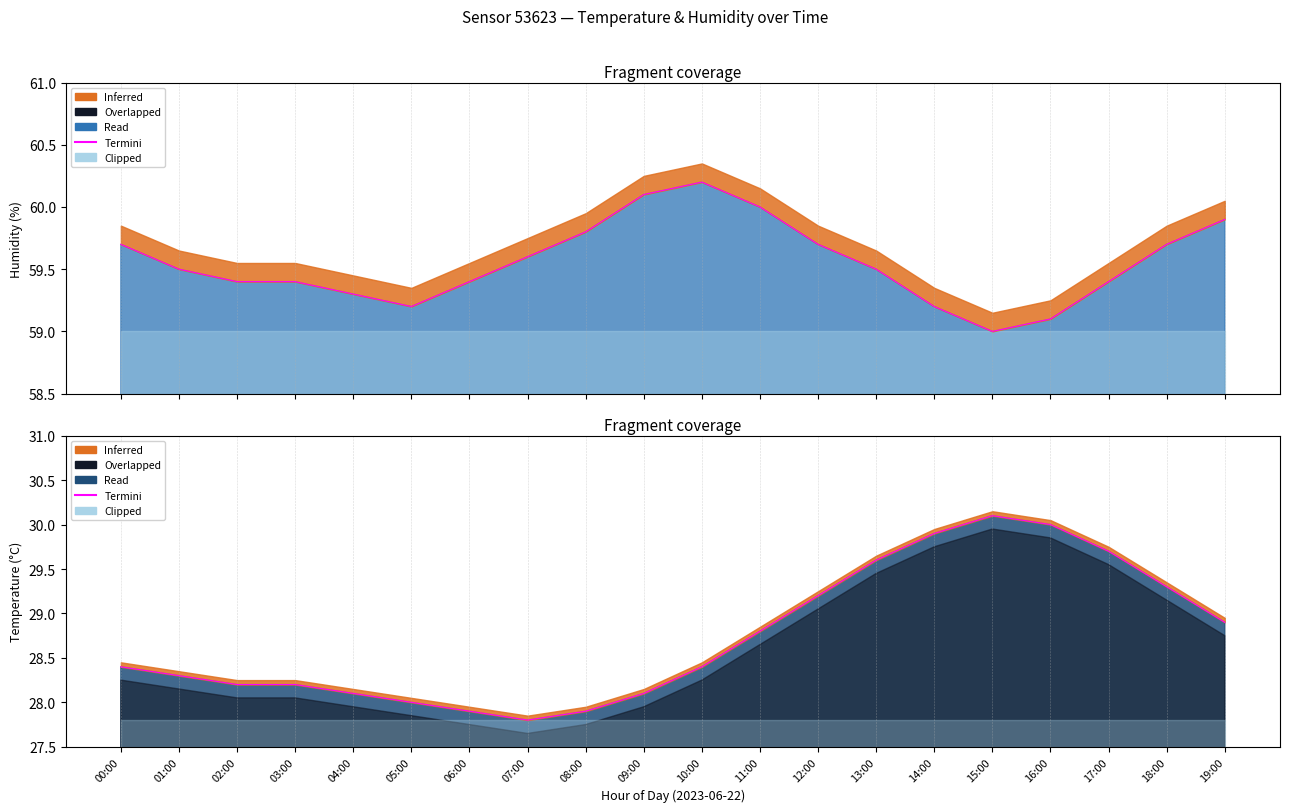

The chart shows a value of 30.0 at 16:00. True or false?

True